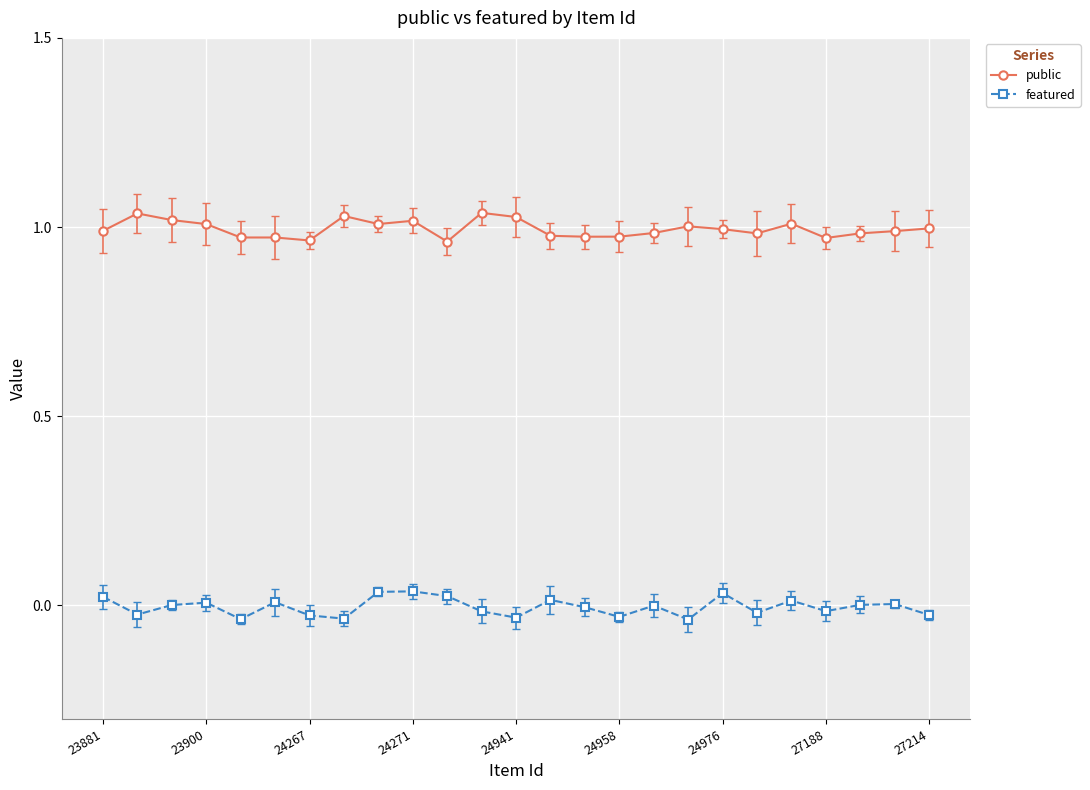

How many categories are shown in the chart?

25